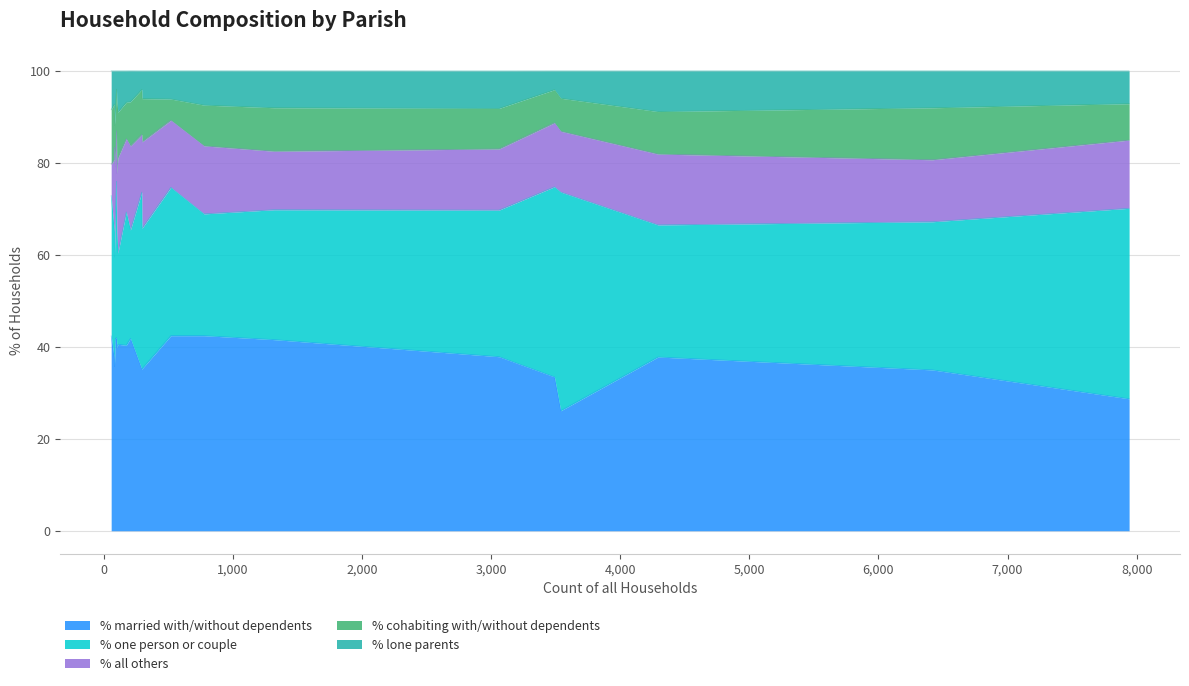

True or false: % all others has a value of 20.9 at Ferndown Town.

False